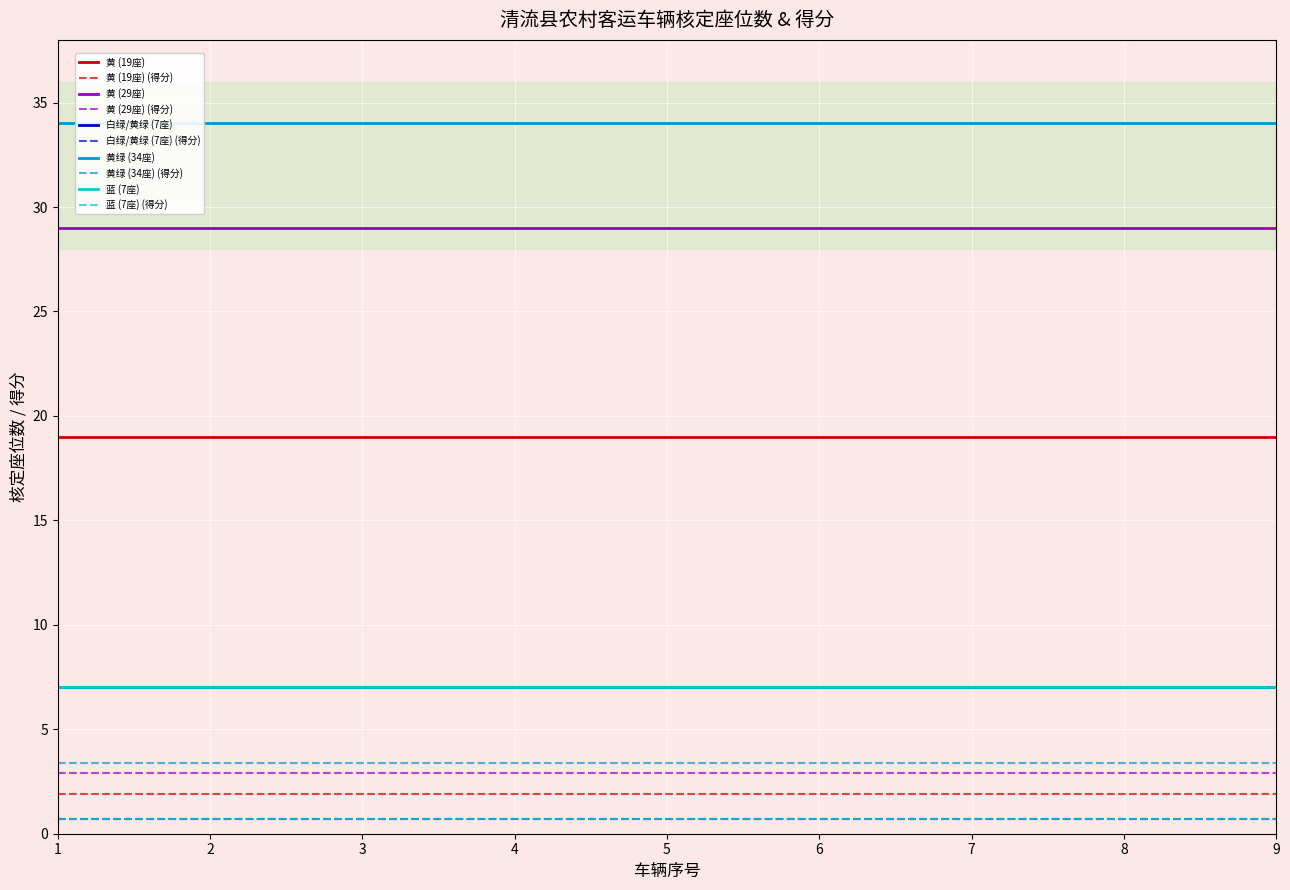

Does the chart display data point markers on the line(s)?

No